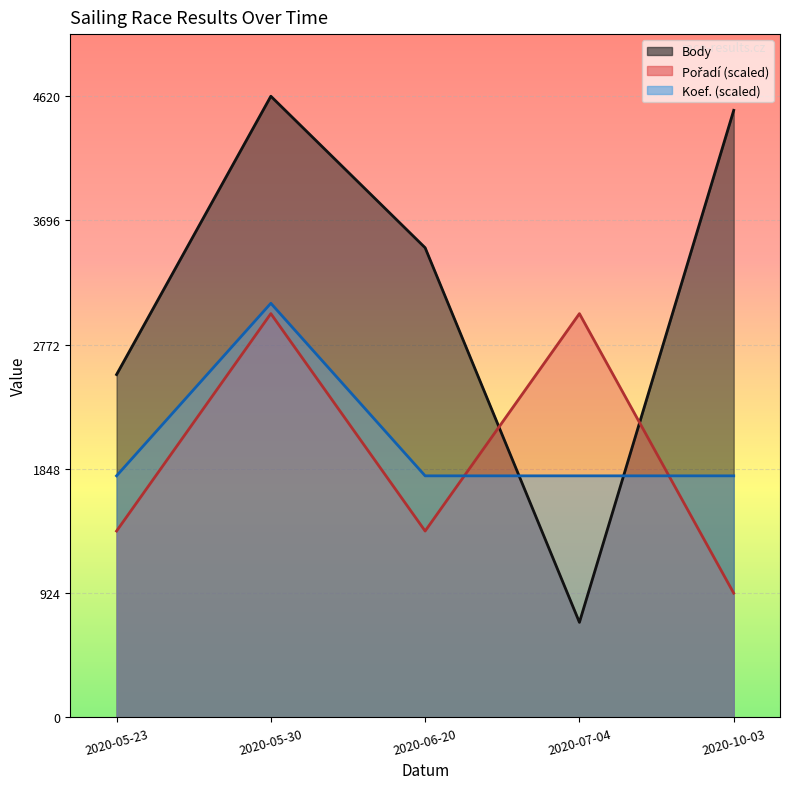

List the series in order of their peak value, highest first.

Body, Koef., Pořadí